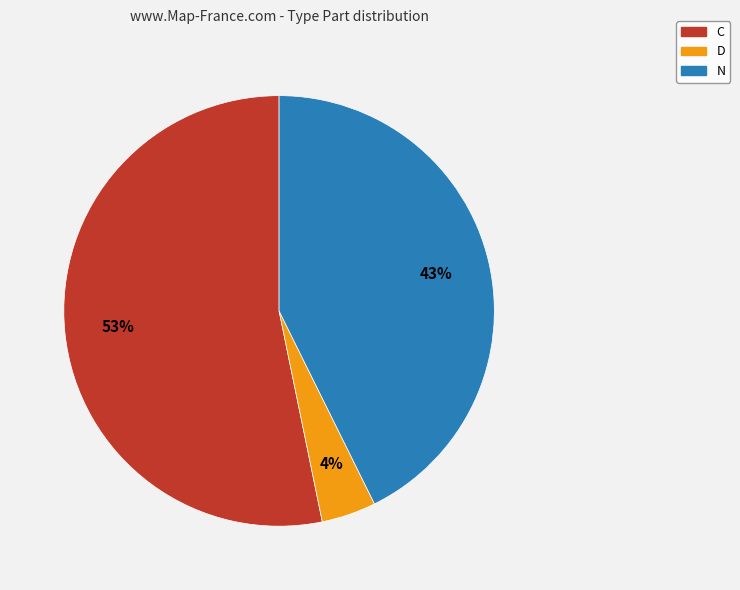

Is it true that C is 47% of the pie?

False